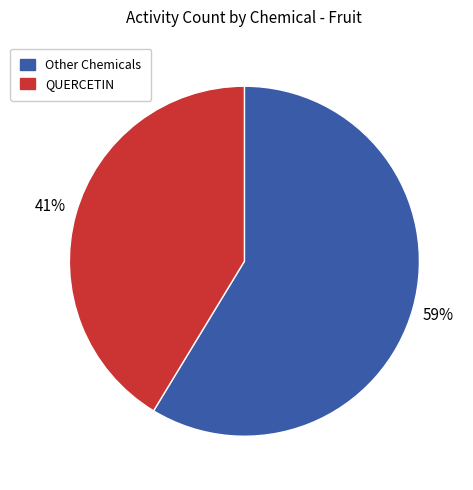

Is the sum of QUERCETIN and Other Chemicals greater than half?

Yes